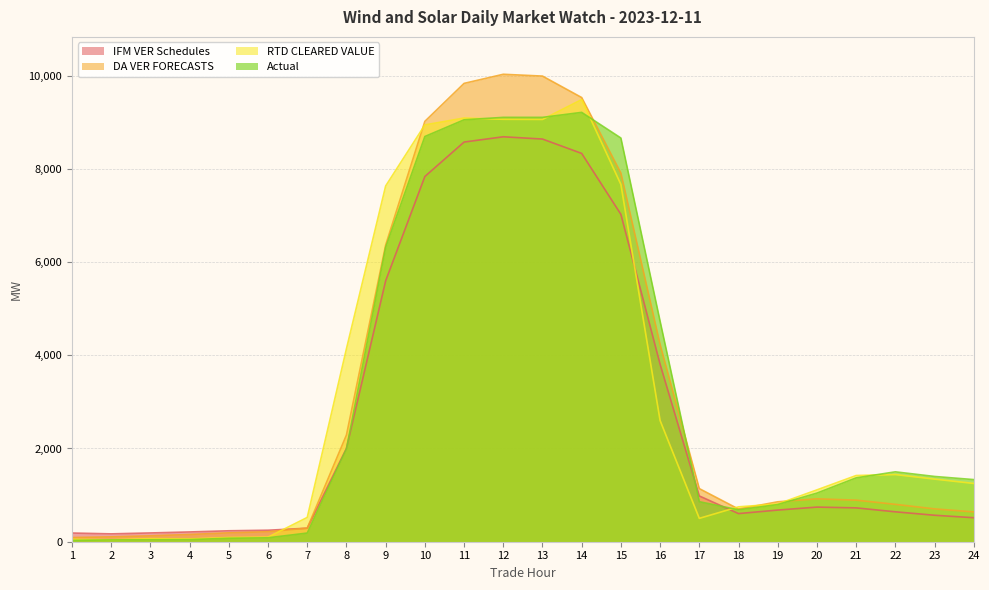

At which category is the sum across all series the highest?

12